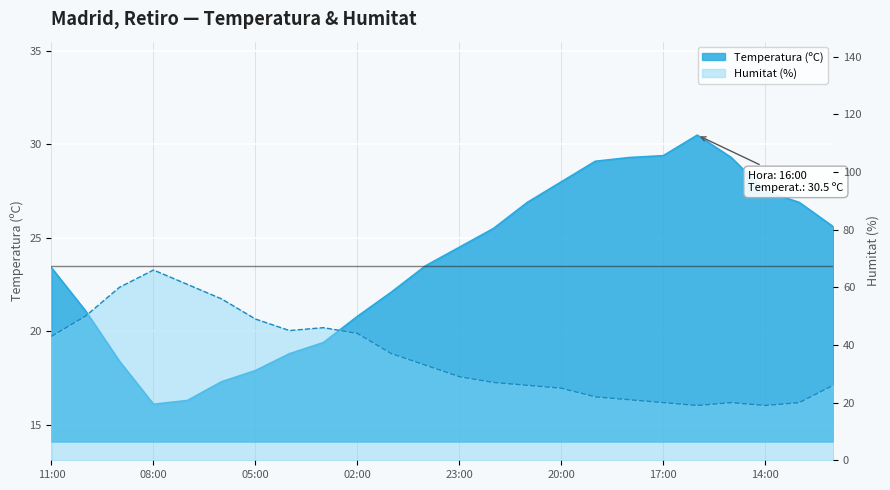

How many data points does each series have?

24